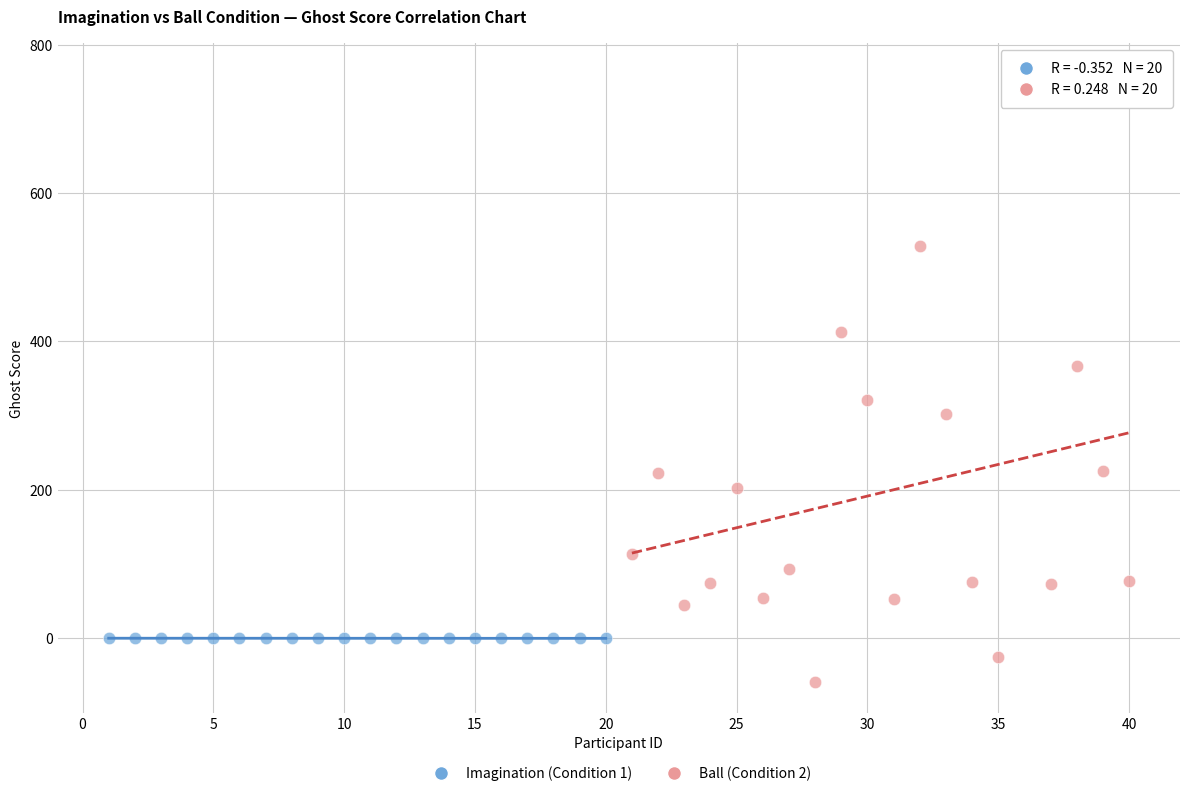

Which series has the widest spread of Y values?

Ball (Condition 2)